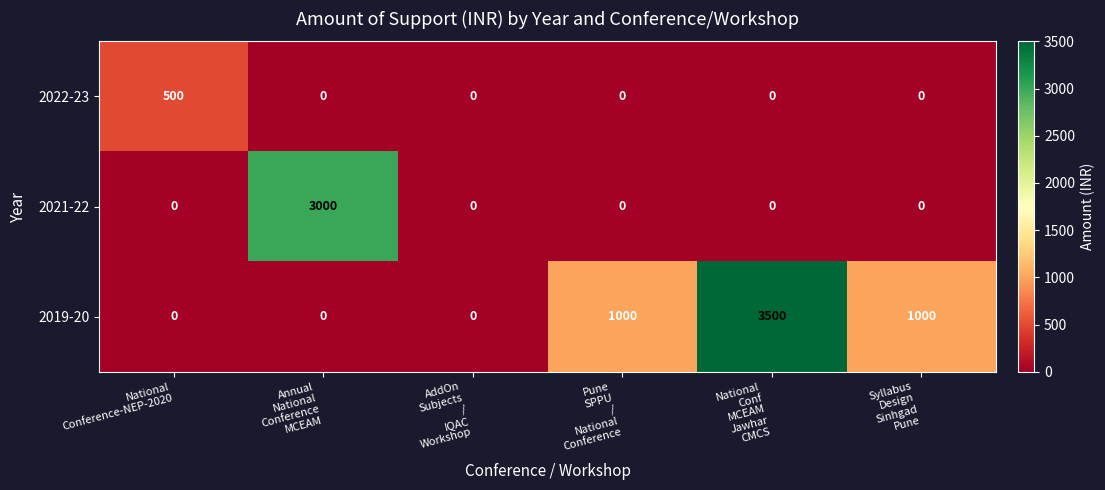

List the series in order of their overall mean, highest first.

2019-20, 2021-22, 2022-23